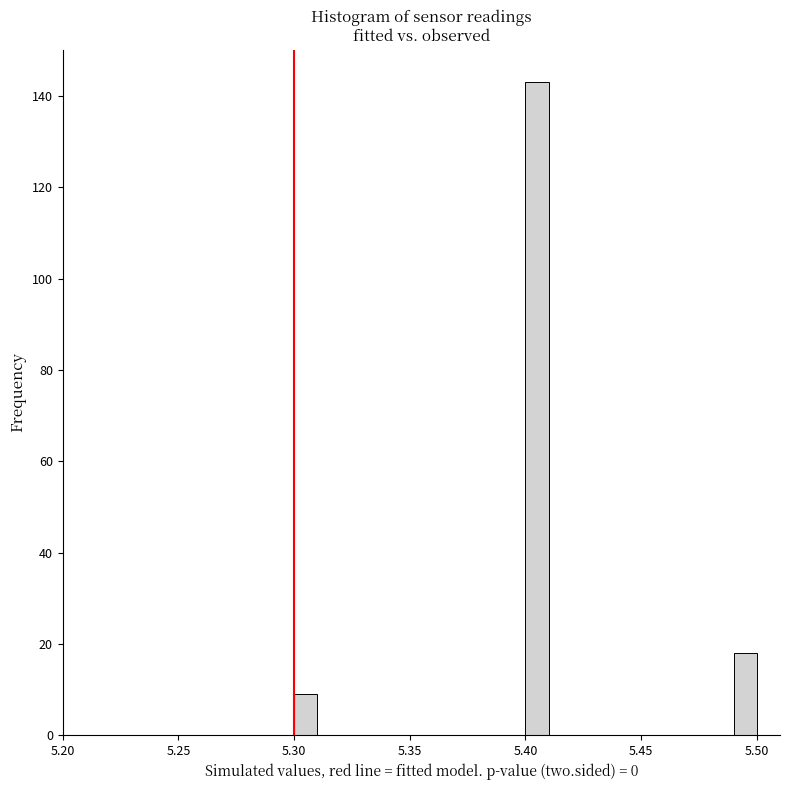

Read against the x-axis, roughly where is the centre of the tallest bar?

5.405